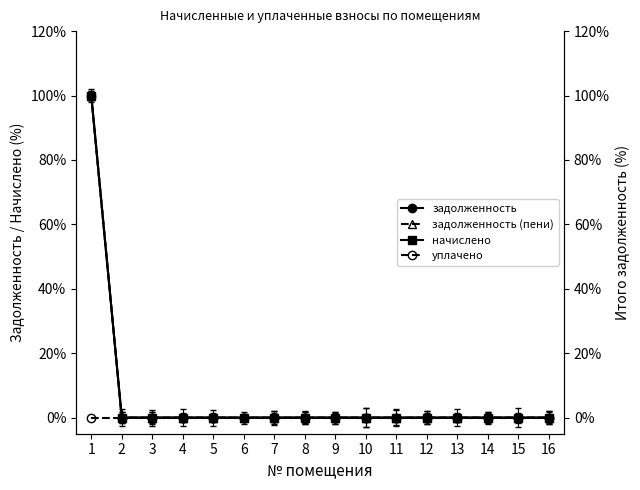

Reading left to right, extract all data points from this chart.

задолженность: 1=100	2=0	3=0	4=0	5=0	6=0	7=0	8=0	9=0	10=0	11=0	12=0	13=0	14=0	15=0	16=0
задолженность (пени): 1=100	2=0	3=0	4=0	5=0	6=0	7=0	8=0	9=0	10=0	11=0	12=0	13=0	14=0	15=0	16=0
начислено: 1=100	2=0	3=0	4=0	5=0	6=0	7=0	8=0	9=0	10=0	11=0	12=0	13=0	14=0	15=0	16=0
уплачено: 1=0	2=0	3=0	4=0	5=0	6=0	7=0	8=0	9=0	10=0	11=0	12=0	13=0	14=0	15=0	16=0